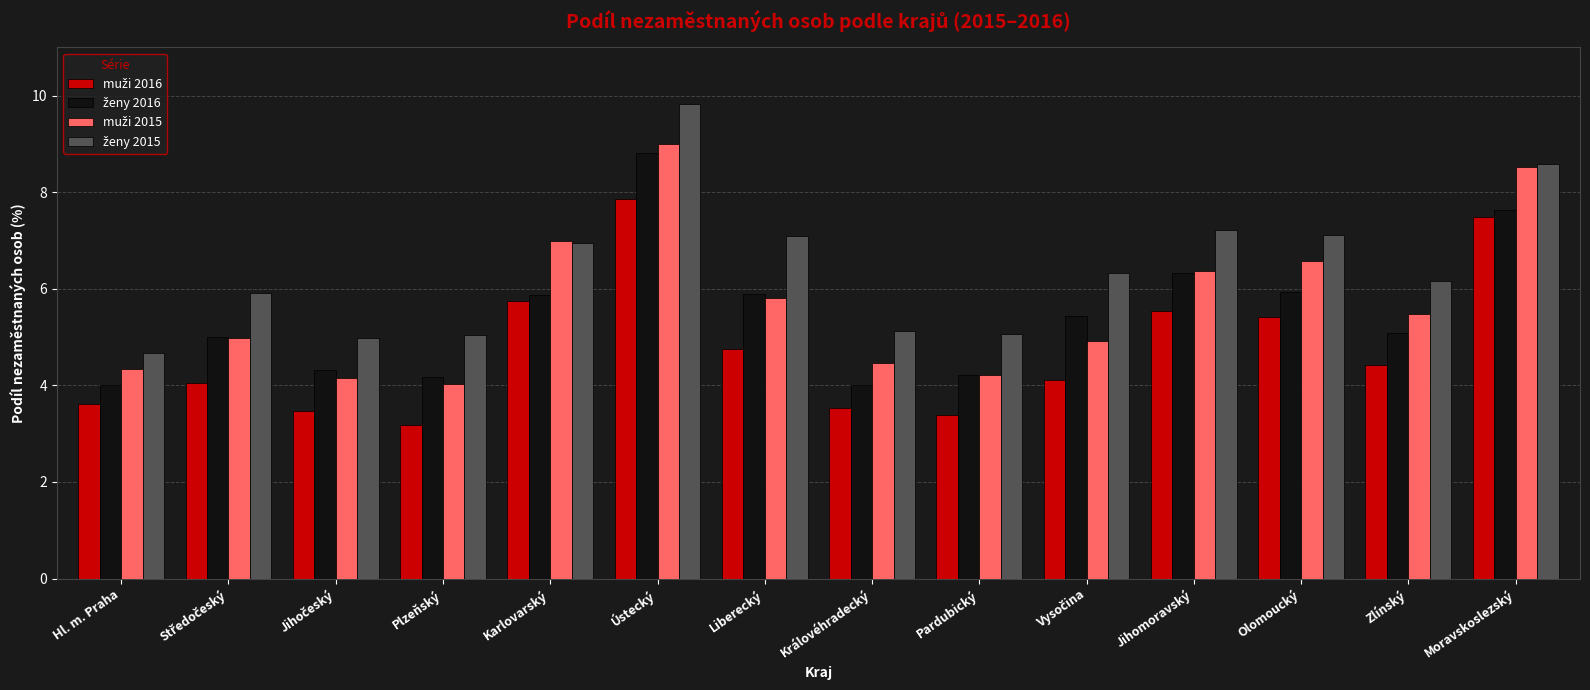

What is the greatest value displayed?

9.8